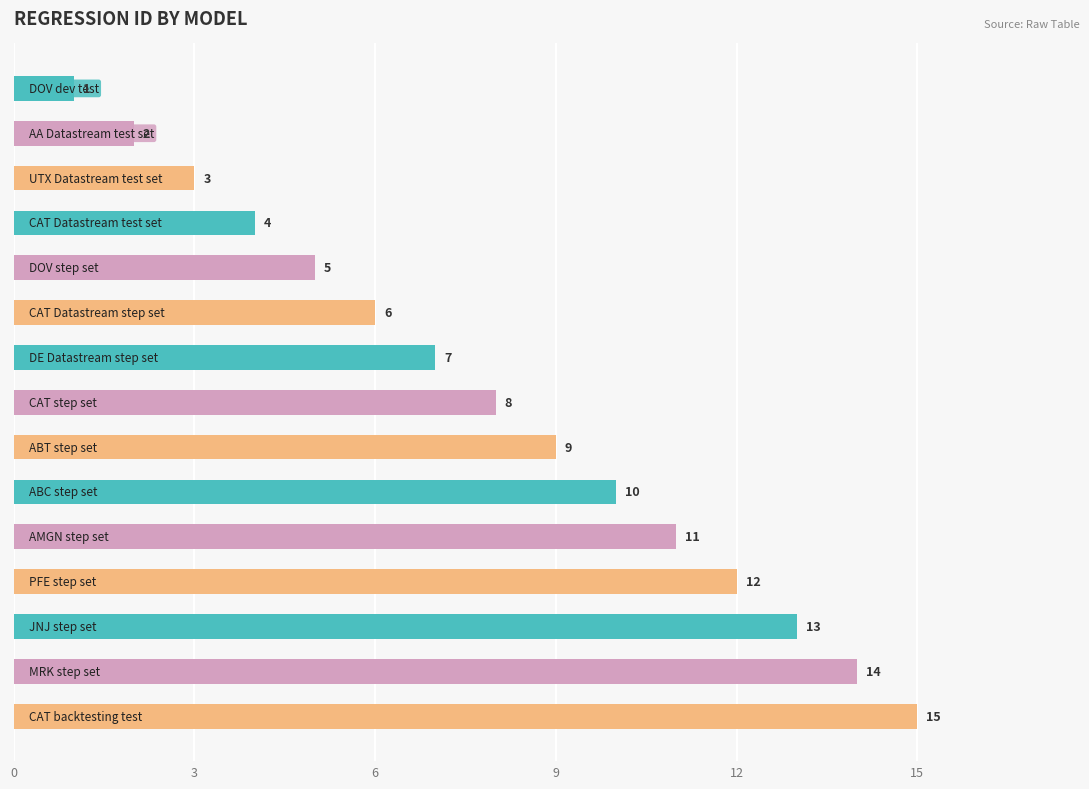

Are the bars grouped side by side (vs. stacked)?

No